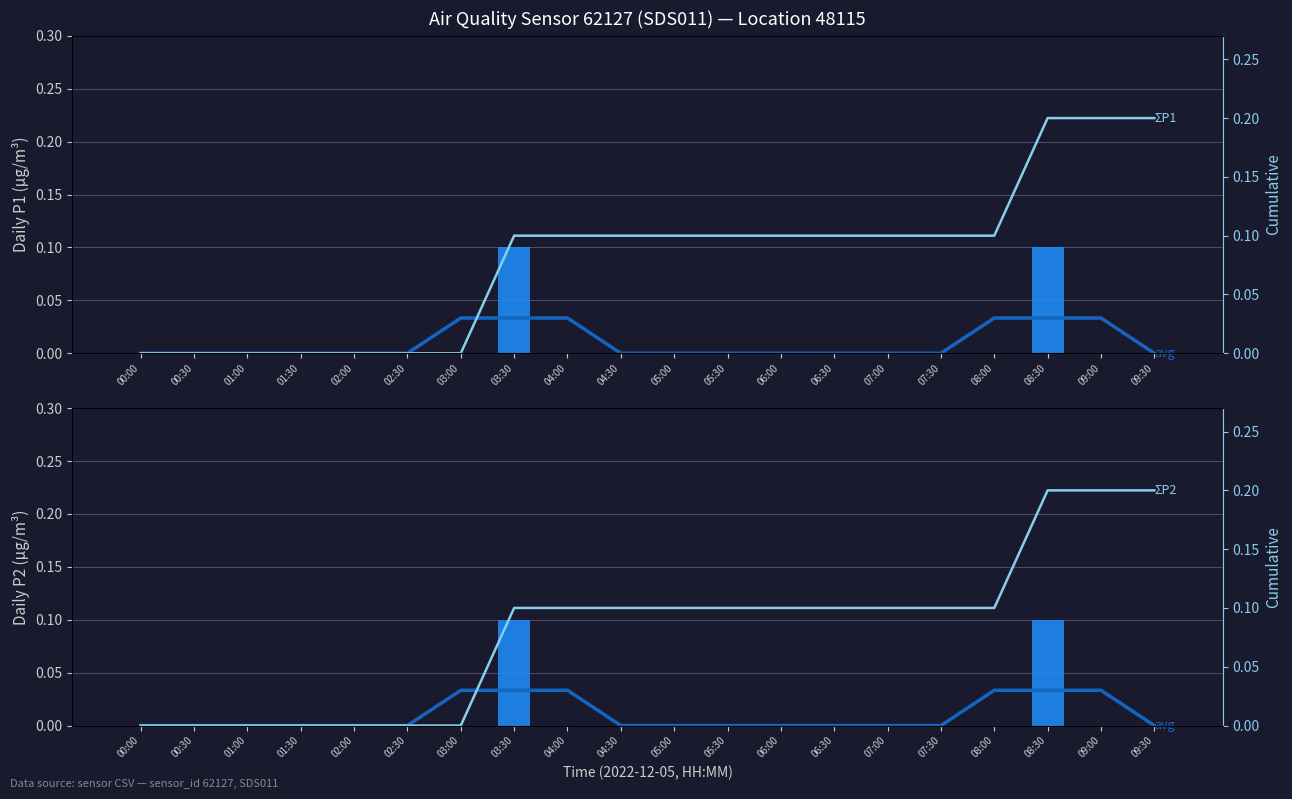

What position from the right is 06:30?

7